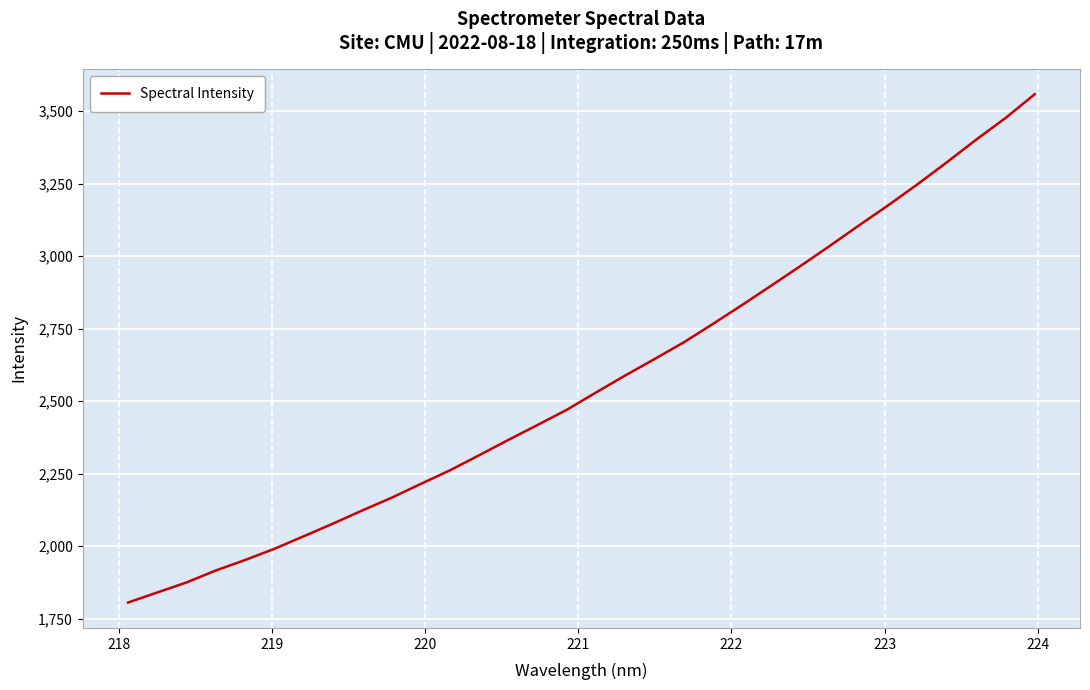

What is the minimum value shown in the chart?

1805.4